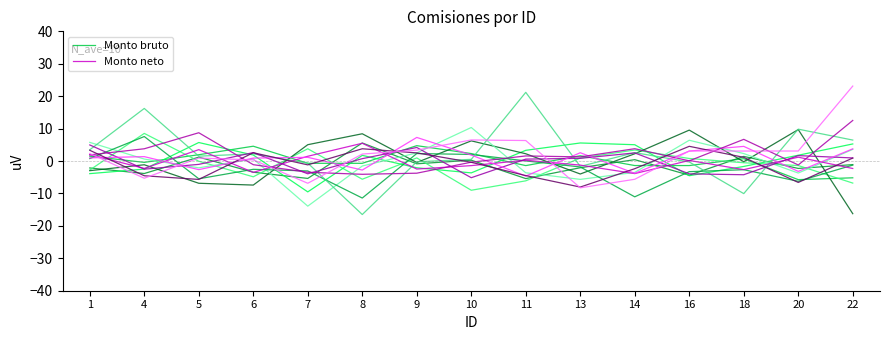

In Monto bruto, how many points are lower than both neighbors (excluding endpoints)?

5